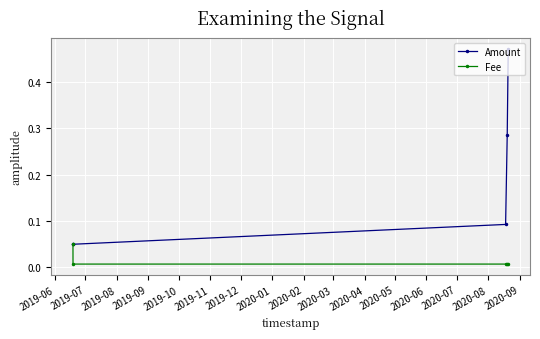

After their last crossing, which series has the higher values: Amount or Fee?

Amount